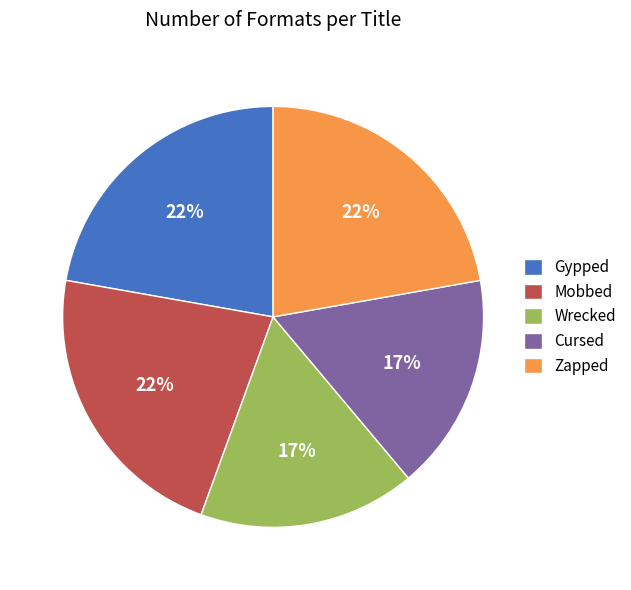

Count the number of slices in the pie.

5